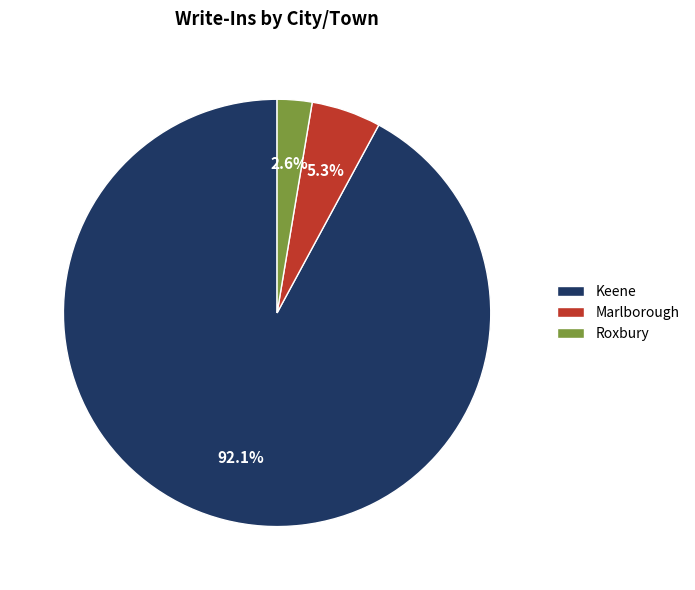

Is the sum of Marlborough and Keene greater than half?

Yes